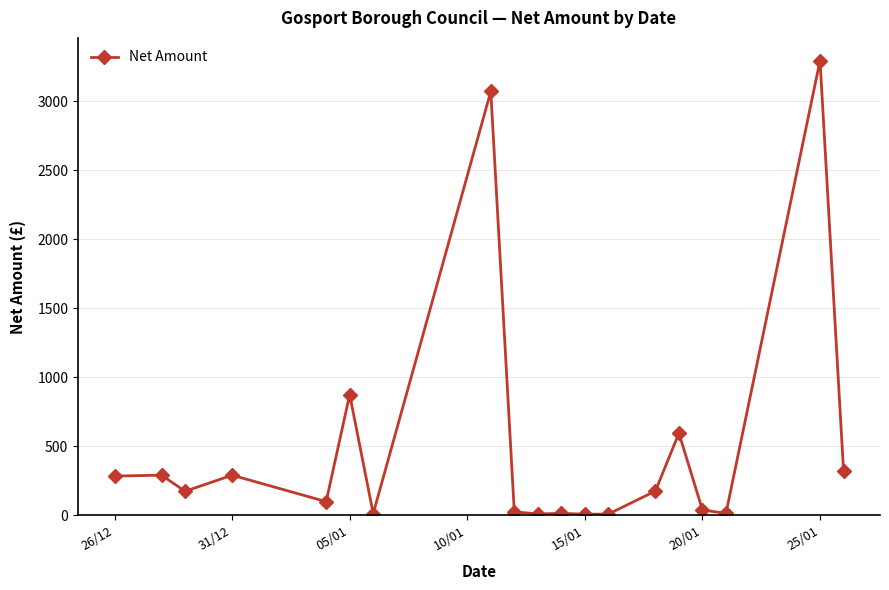

What is the greatest value displayed?

3293.1